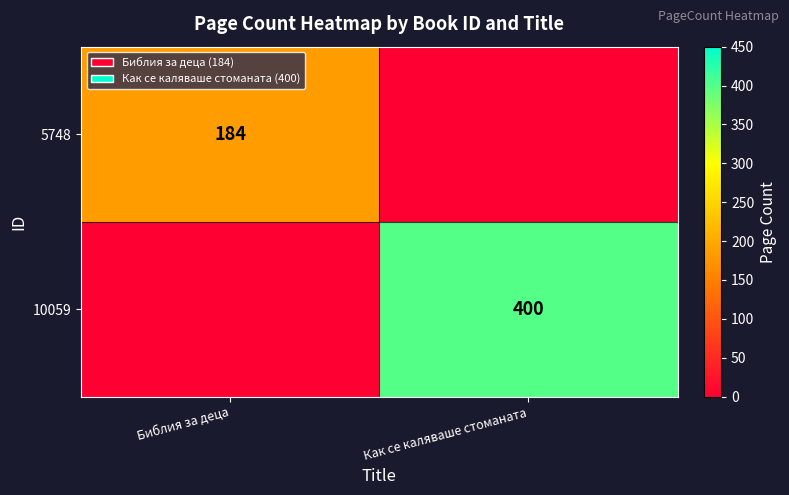

True or false: 5748 has a value of 184 at Библия за деца.

True